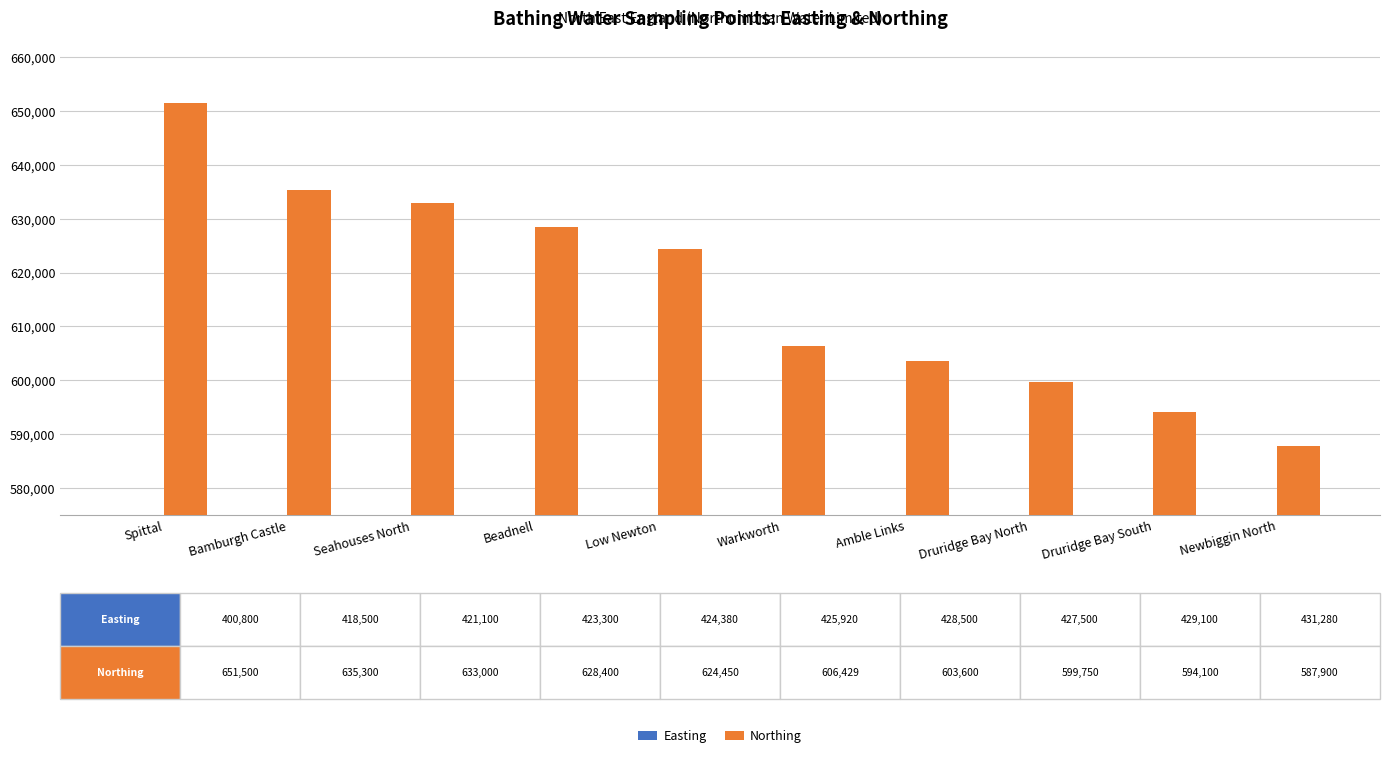

What is the average value of the Northing series?

616443